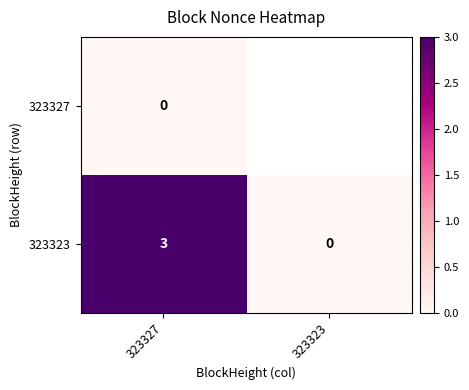

Rank the series at 323327 from lowest to highest value.

323327, 323323